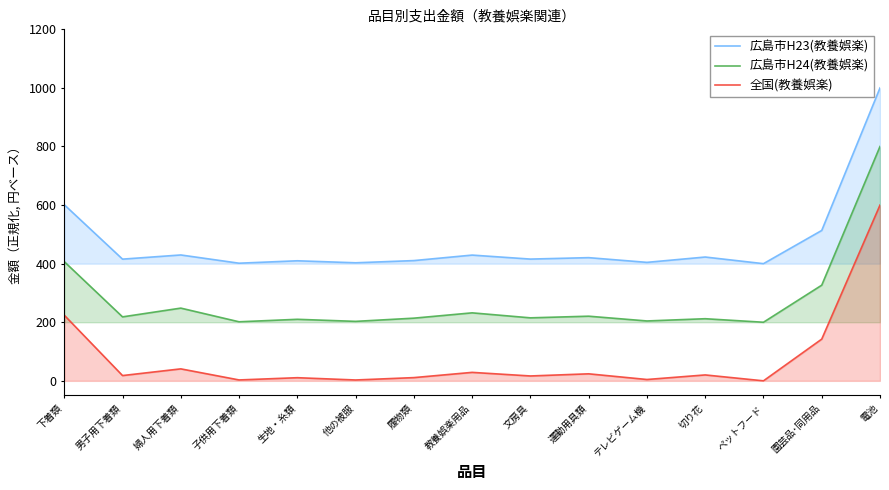

Which series has the largest total across all categories?

広島市H23(教養娯楽)